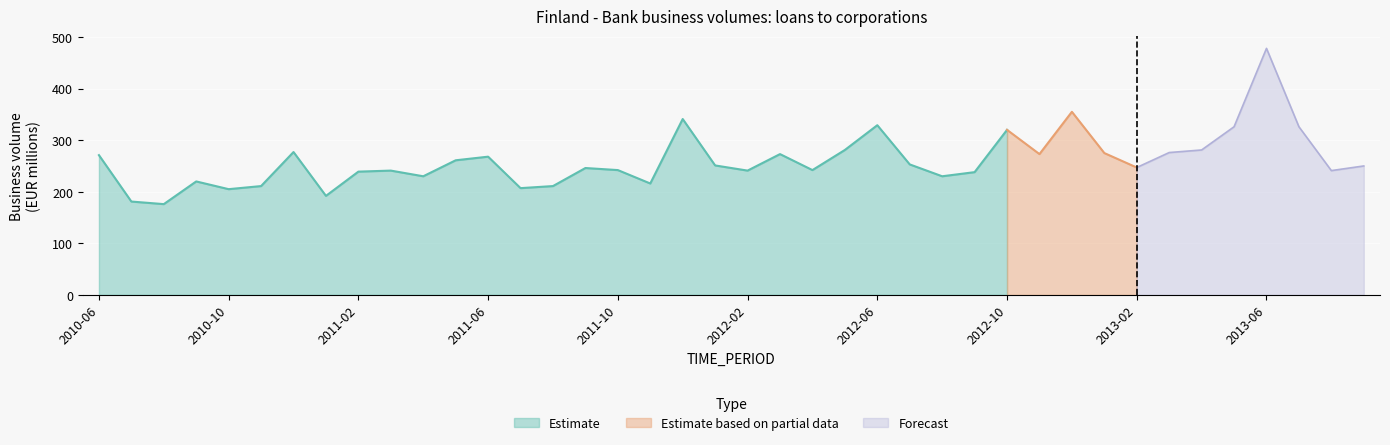

What is the average value?

261